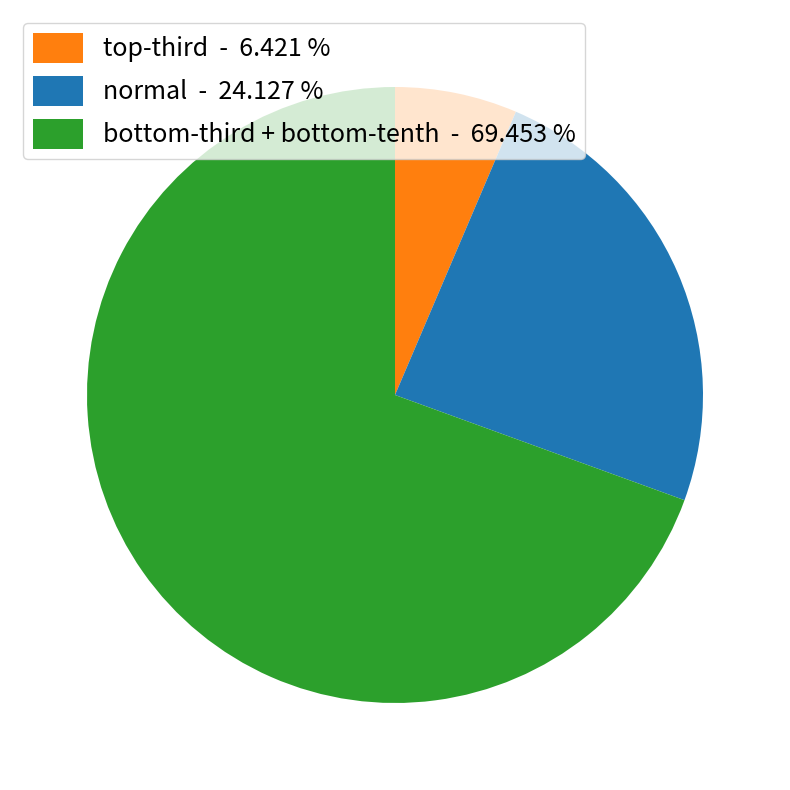

Does any single category account for the majority?

Yes